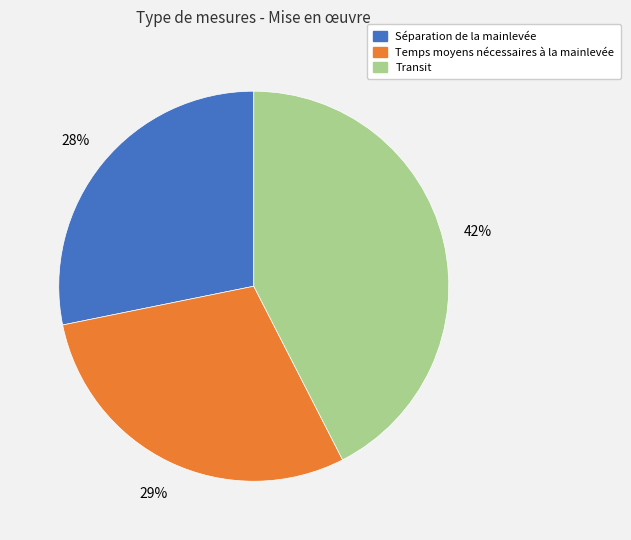

Do Séparation de la mainlevée and Temps moyens nécessaires à la mainlevée together represent more than half of the pie?

Yes